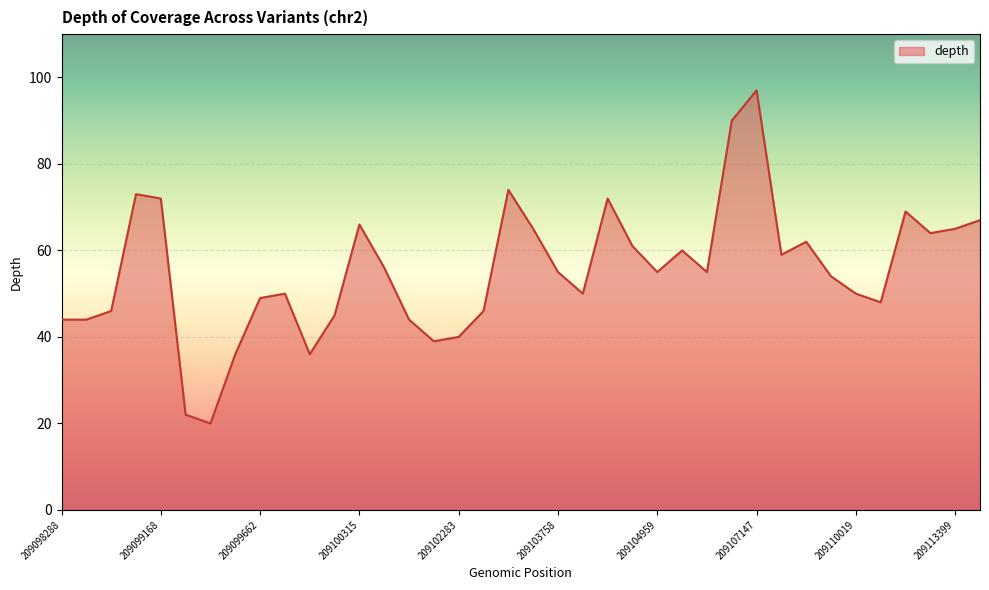

What is the average value?

55